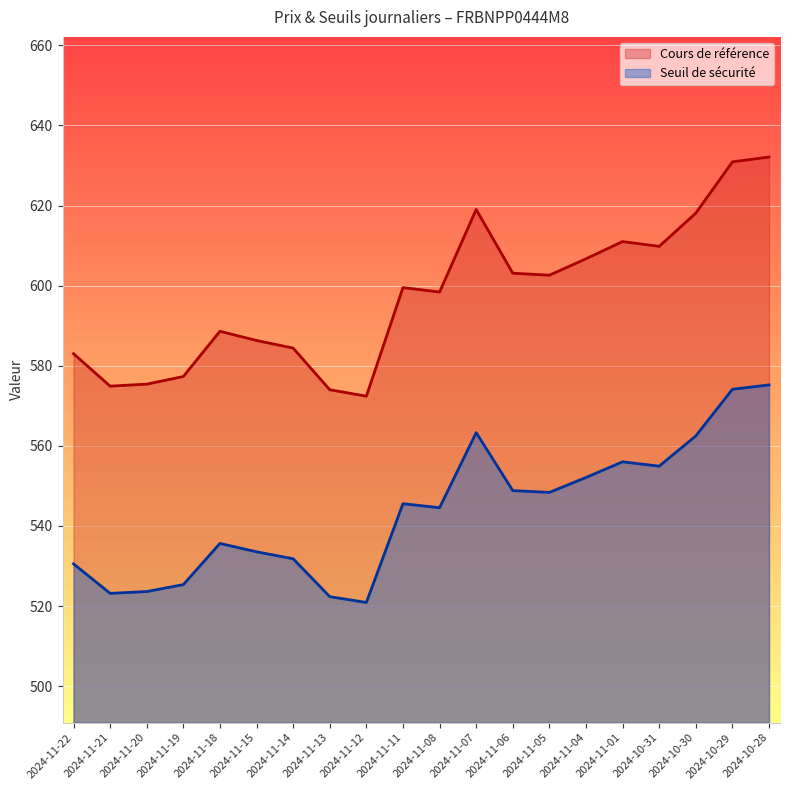

What is the average value of the Seuil de sécurité series?

543.6